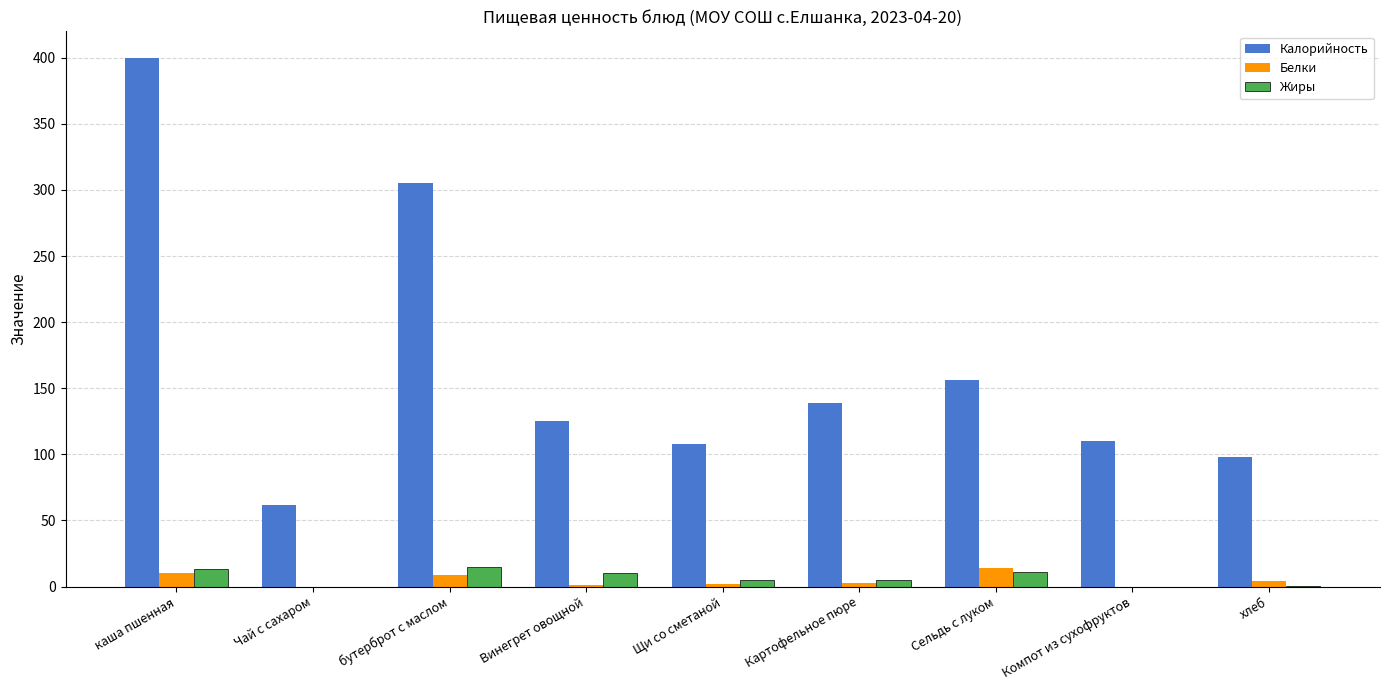

What is the highest value of the Жиры series?

15.0